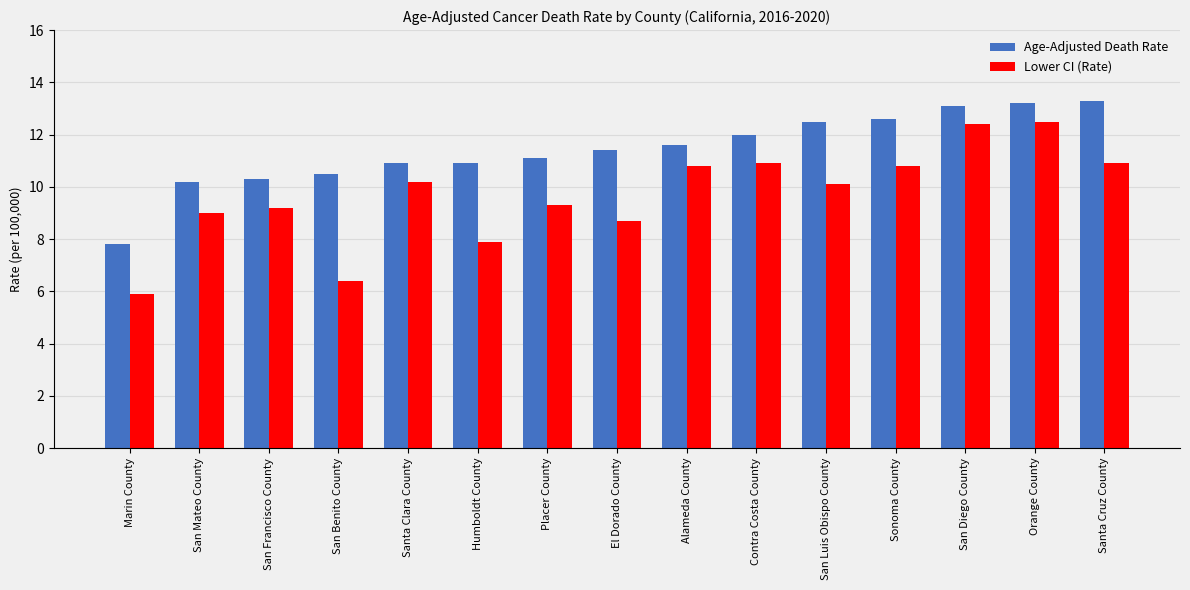

At which label does Lower CI (Rate) reach its minimum?

Marin County